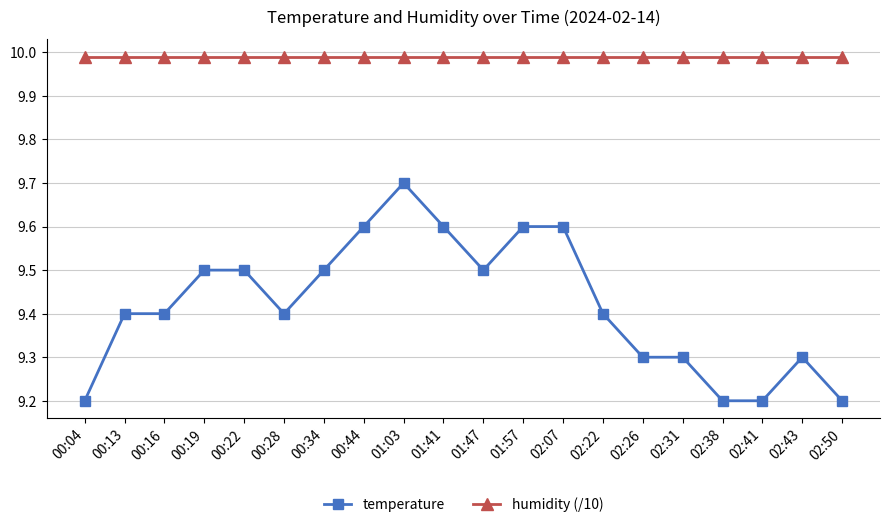

Which series has the widest spread of values?

temperature